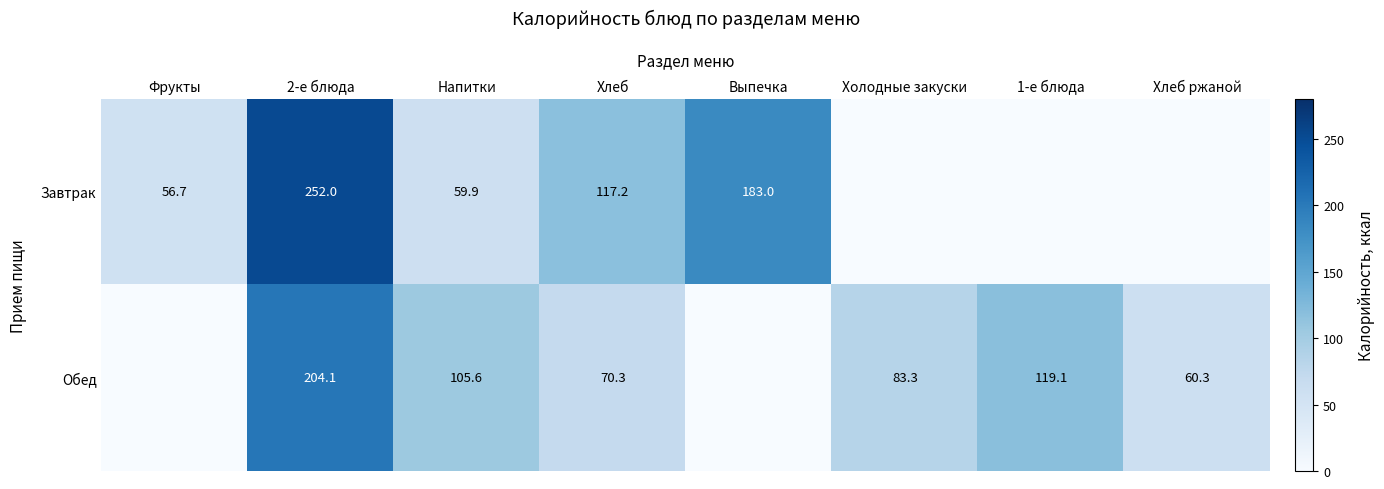

Is it true that Завтрак equals 117.2 at Хлеб?

True